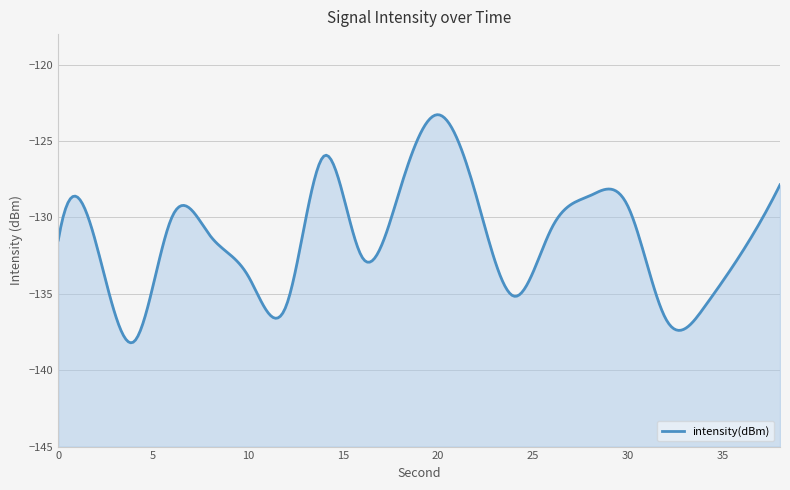

Where is the data nearest to the value -130?

6